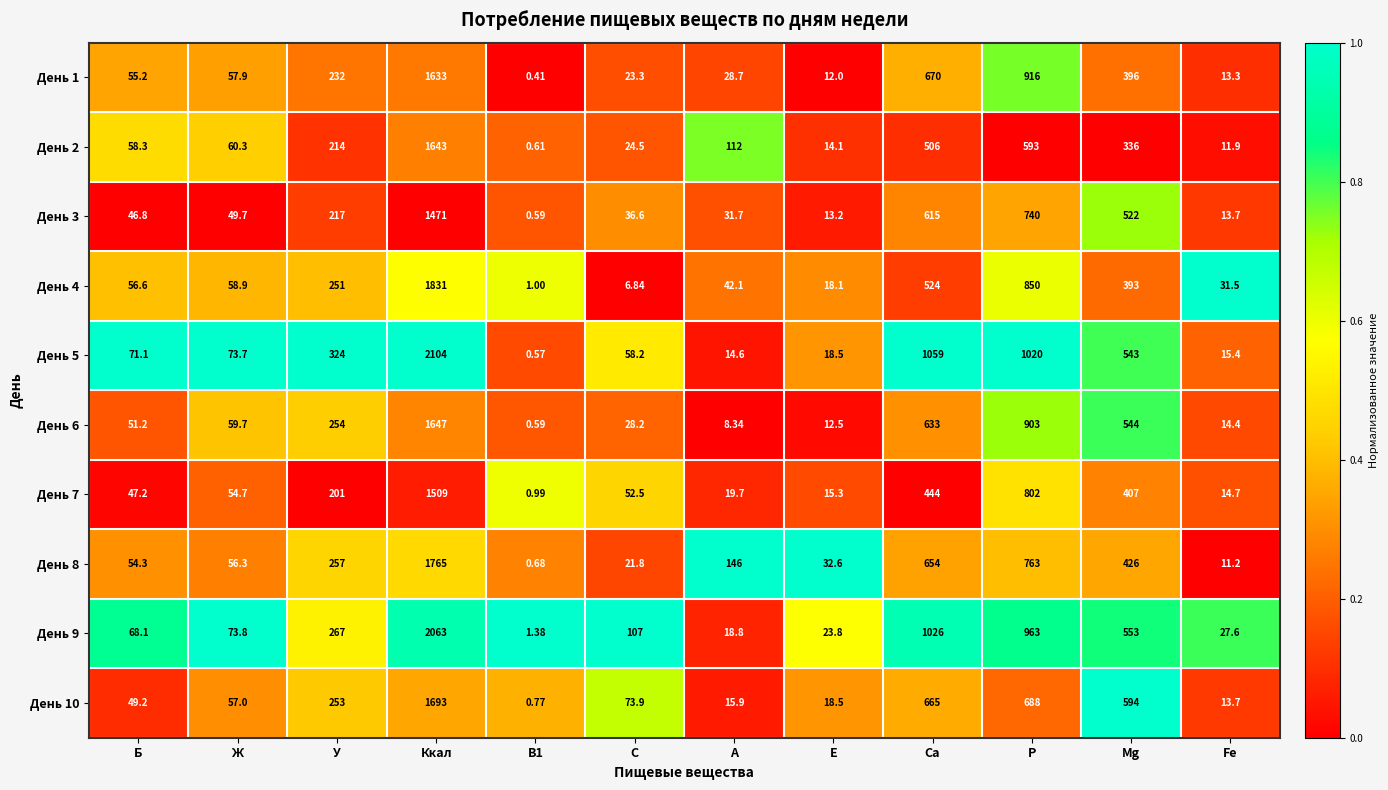

At which label is День 1 closest to 816?

P